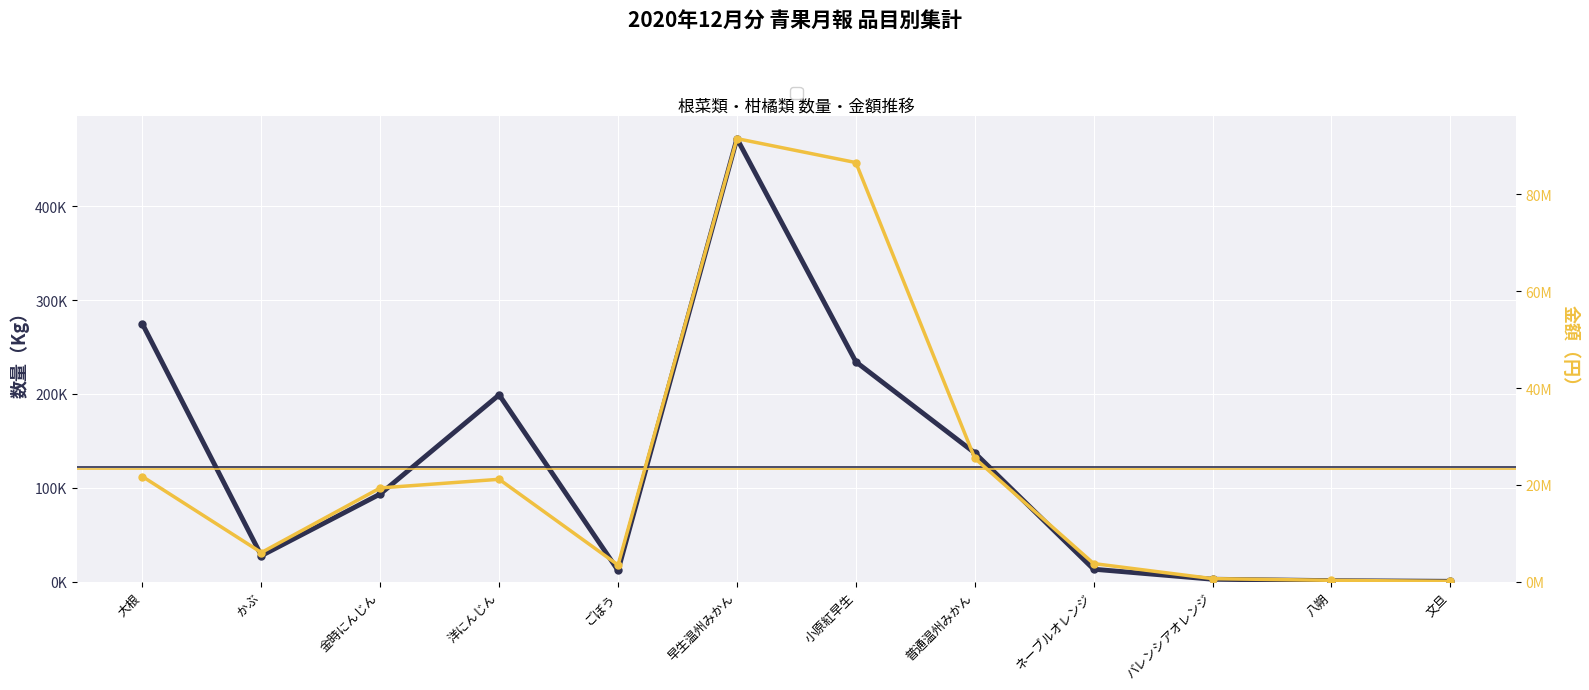

What is the difference between the highest and lowest values at かぶ?

5961878